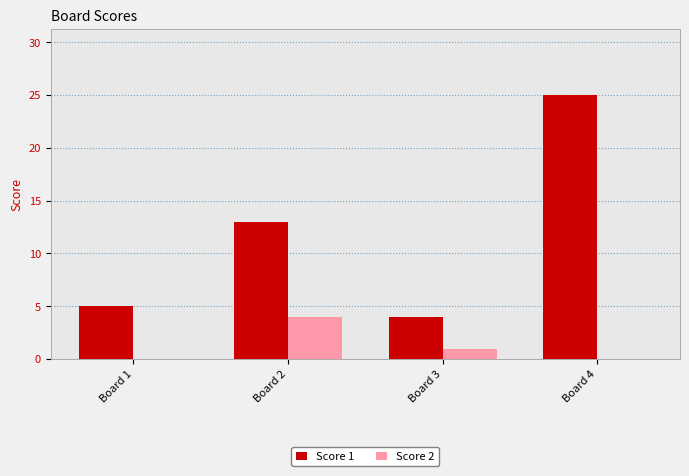

The Score 2 series shows 0 at Board 3. True or false?

False